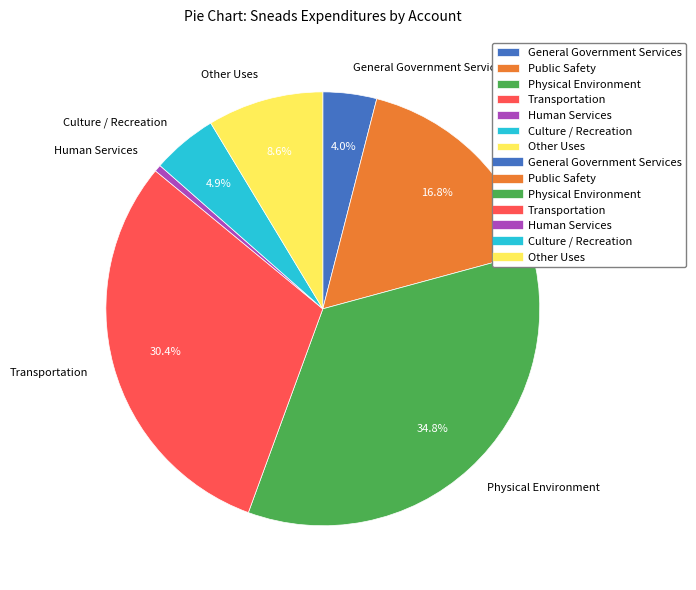

Combined, what portion of the pie is General Government Services and Transportation?

34.4%